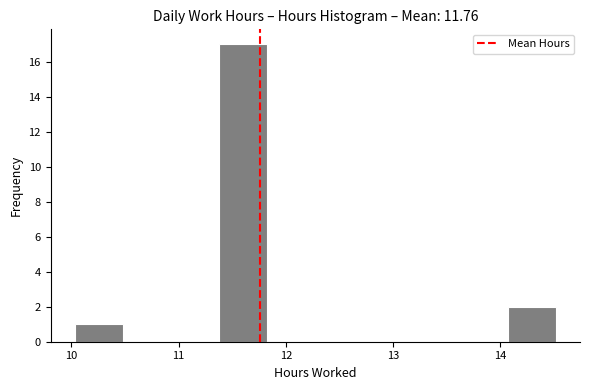

What is the height of the bar covering 11.4 to 11.8 on the x-axis? Neither the bar edges nor the heights are printed on the chart, so give them approximately, as read against the axes.

17